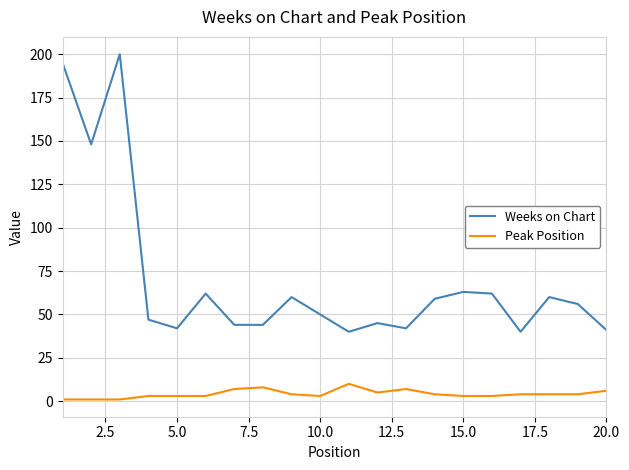

Does the chart display data point markers on the line(s)?

No